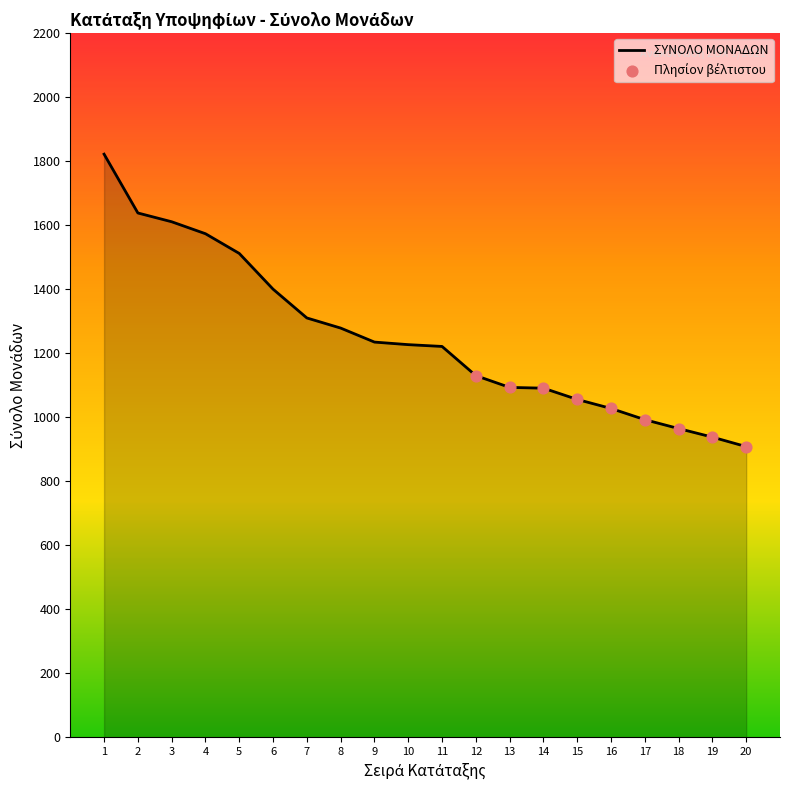

What is the ratio of the value at 17 to the value at 18?

1.0